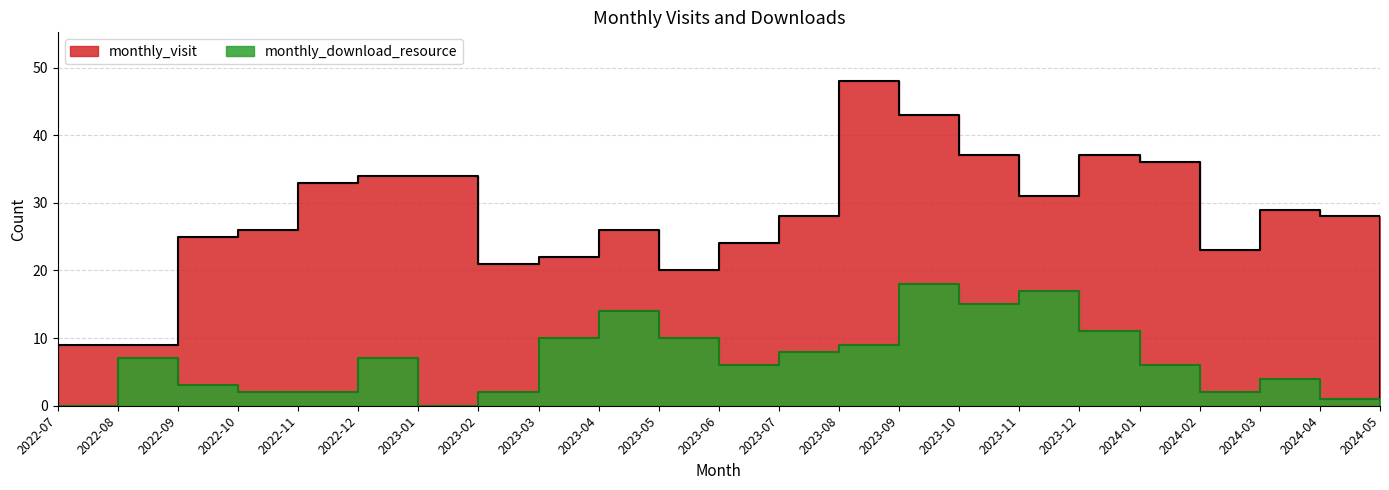

At how many categories does at least one series exceed 40?

2